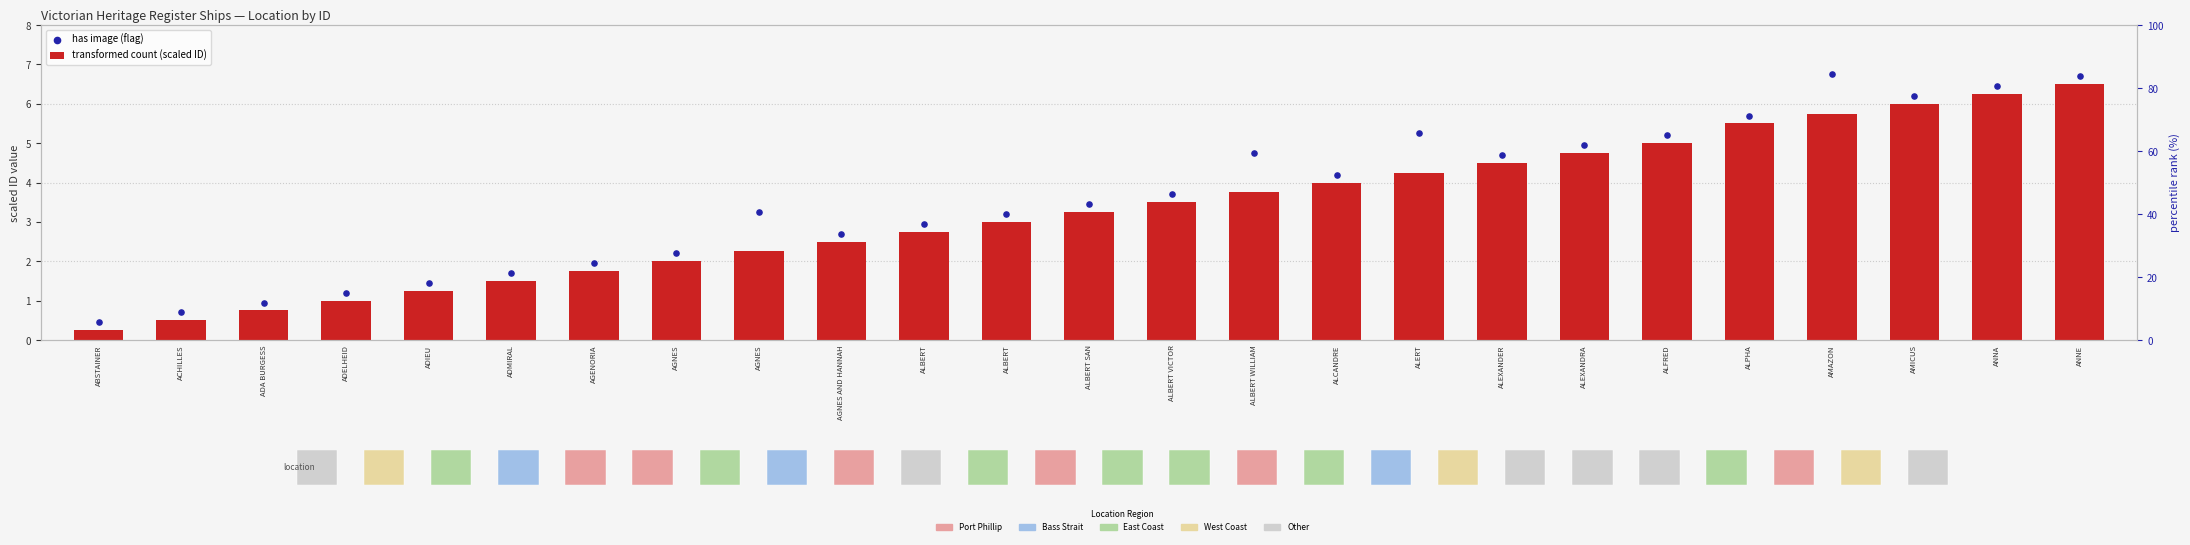

What is the change in value from ALBERT SAN to ALBERT VICTOR?

+0.2